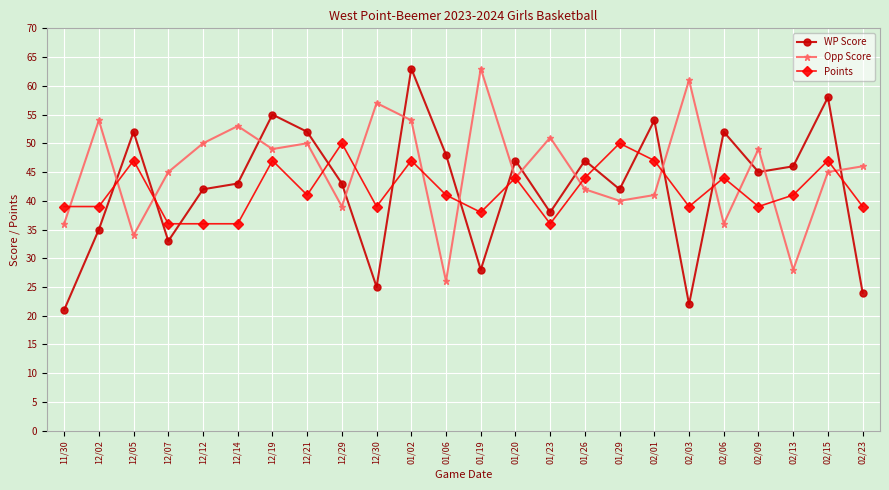

The value of Opp Score at 12/02 is 94. True or false?

False